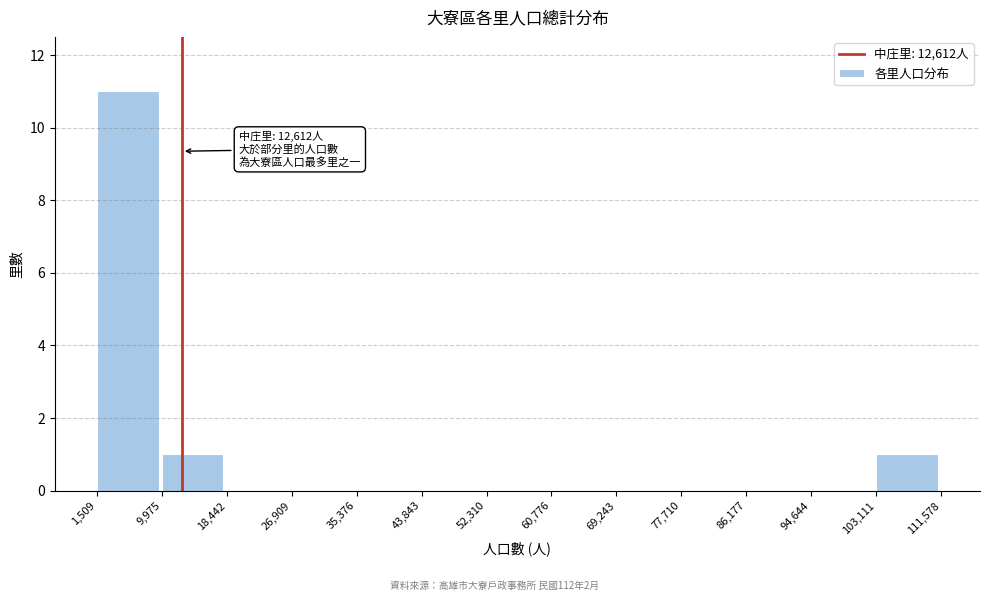

Over which range of the x-axis is the bar tallest?

1,509 to 9,975